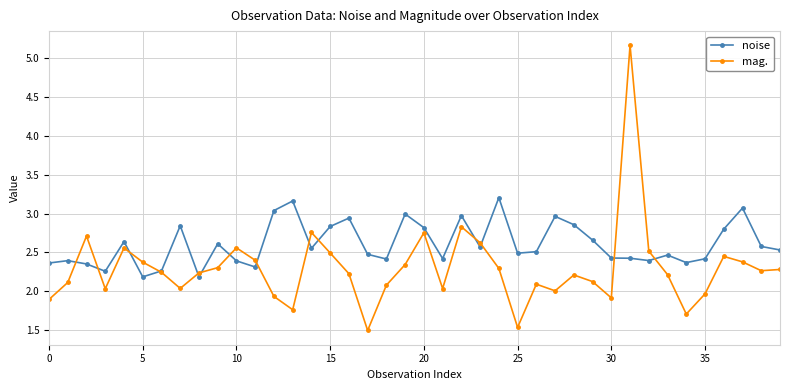

Rank the series by their average value, from highest to lowest.

noise, mag.